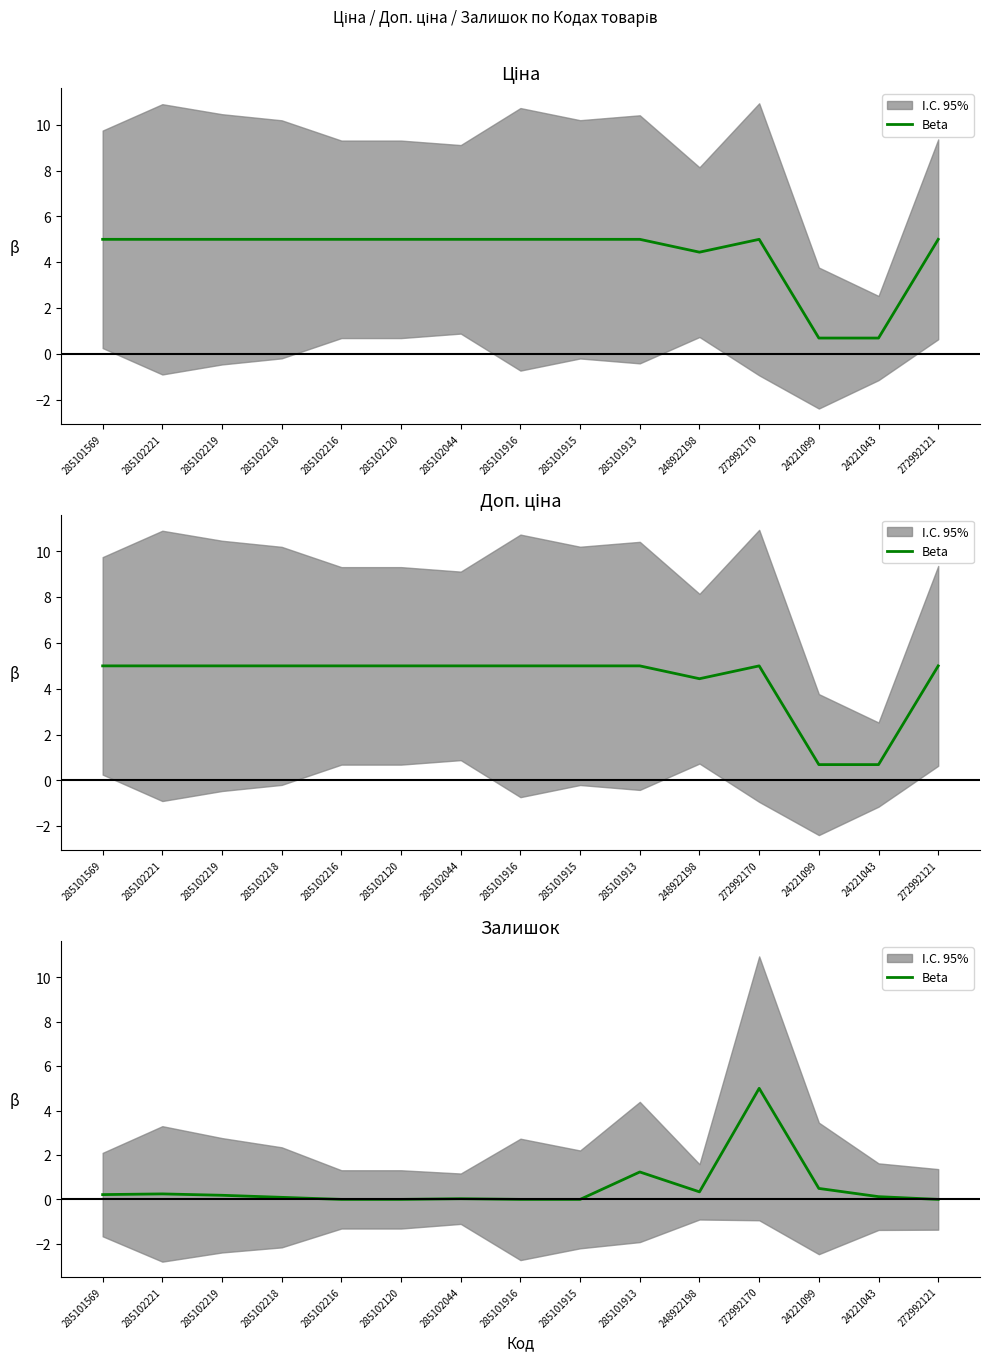

At which category does the data reach its first local peak?

285102221